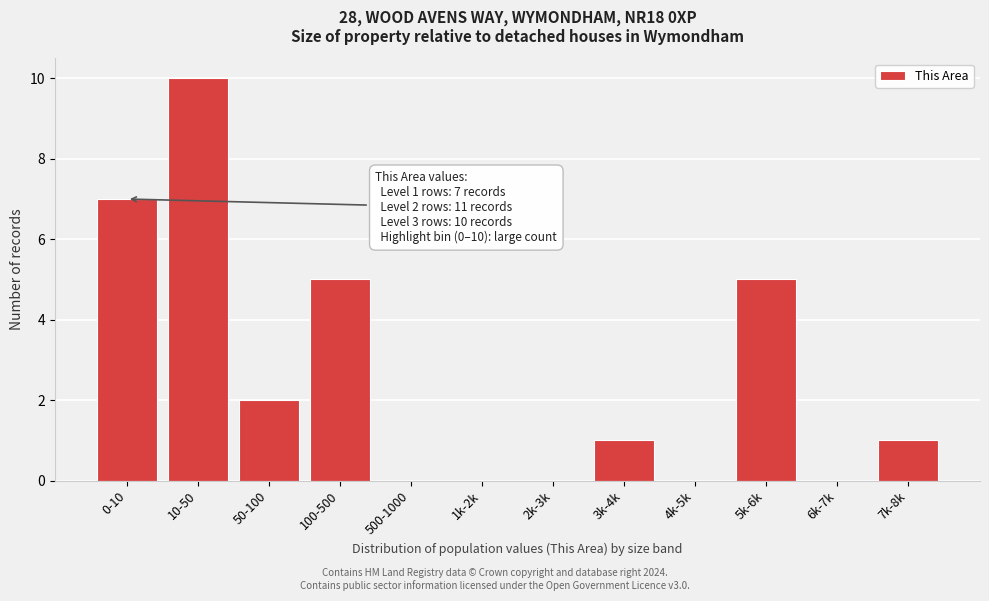

Reading left to right, extract all data points from this chart.

0-10=7	10-50=10	50-100=2	100-500=5	500-1000=0	1k-2k=0	2k-3k=0	3k-4k=1	4k-5k=0	5k-6k=5	6k-7k=0	7k-8k=1